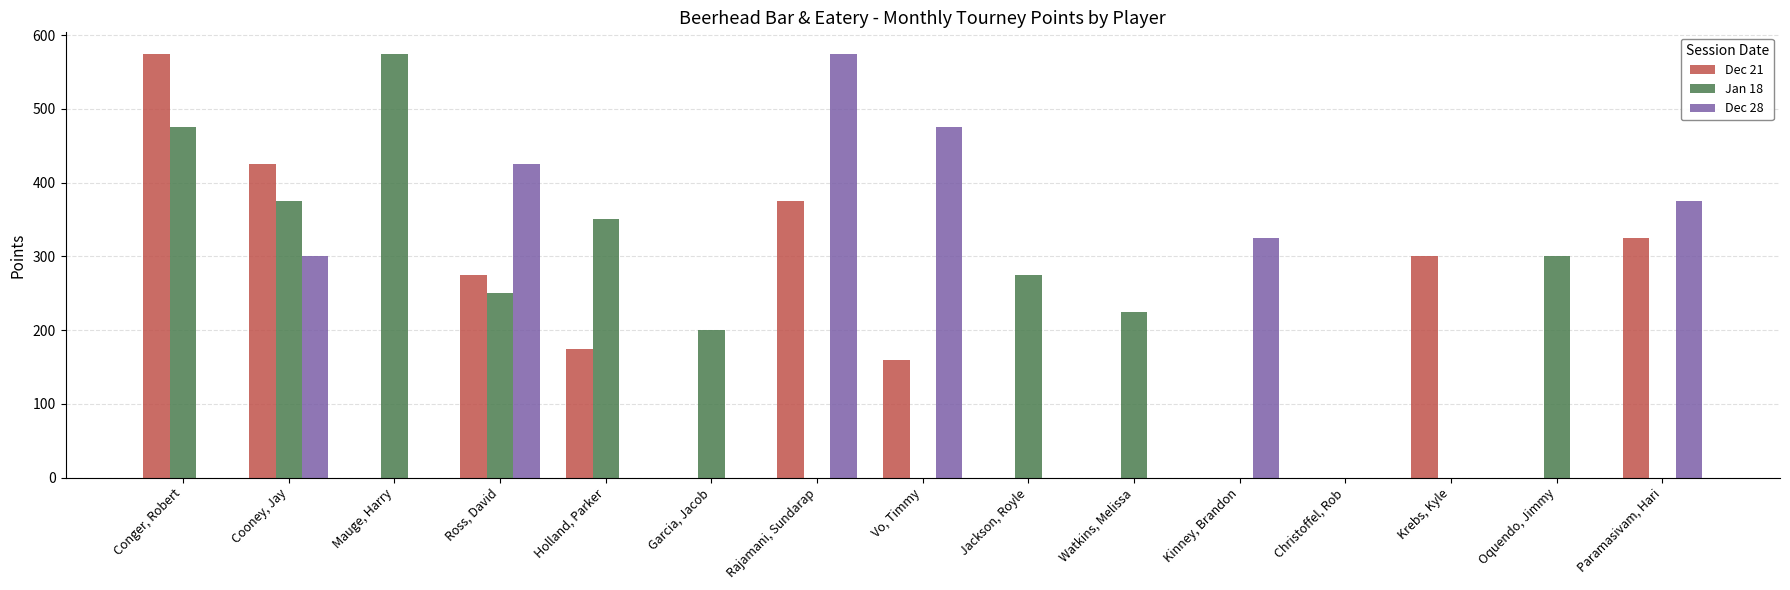

What is the total value across all series at Krebs, Kyle?

300